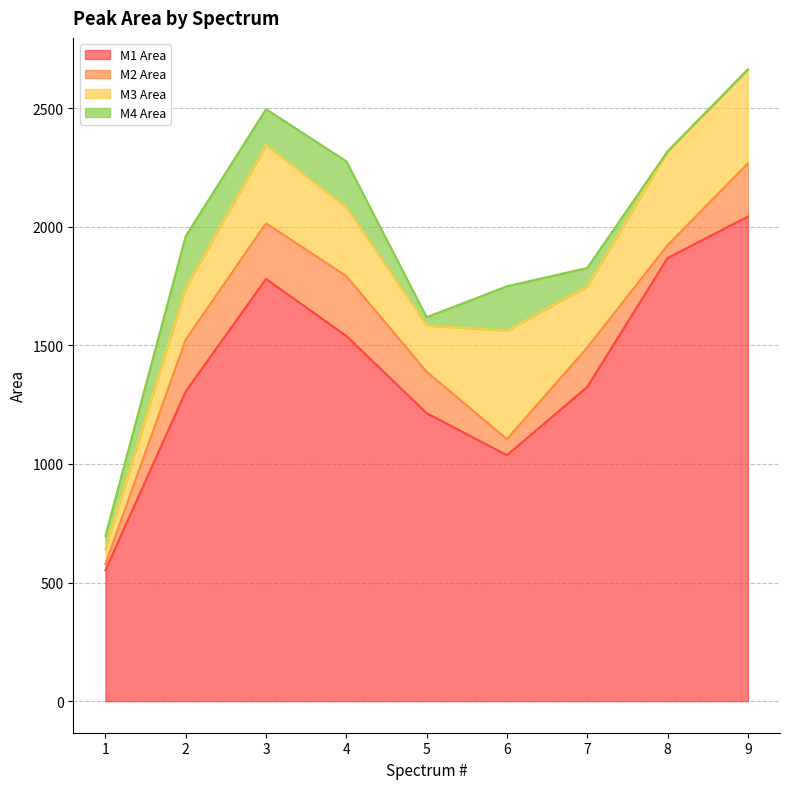

What is the value of the M4 Area point at the 2nd from the left?

218.6